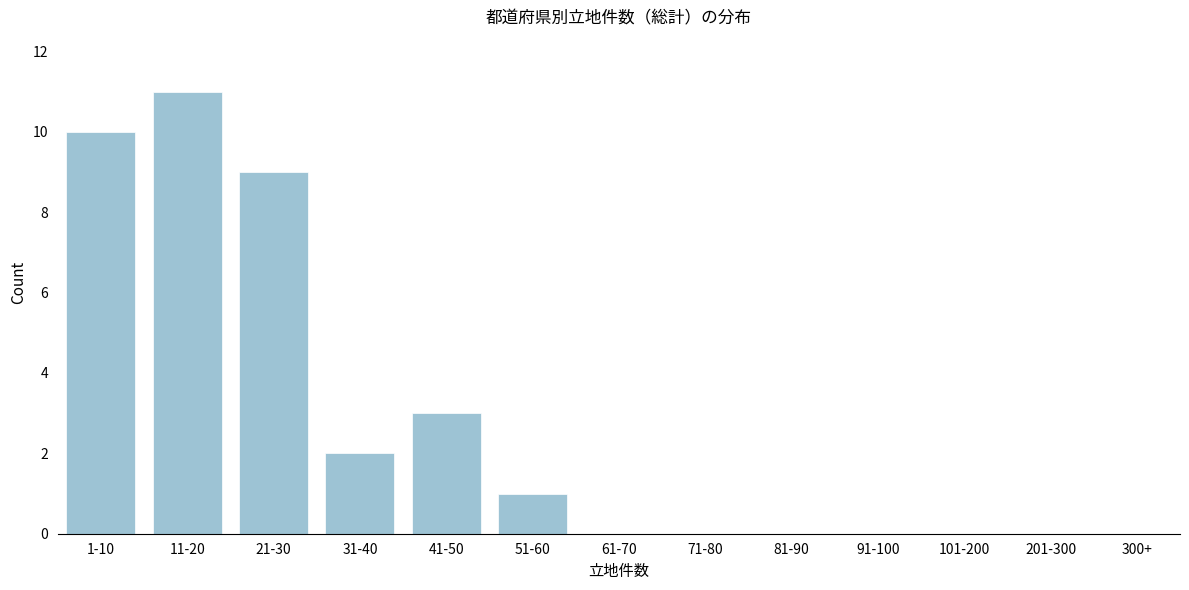

Reading right to left, extract all data points from this chart.

300+=0	201-300=0	101-200=0	91-100=0	81-90=0	71-80=0	61-70=0	51-60=1	41-50=3	31-40=2	21-30=9	11-20=11	1-10=10